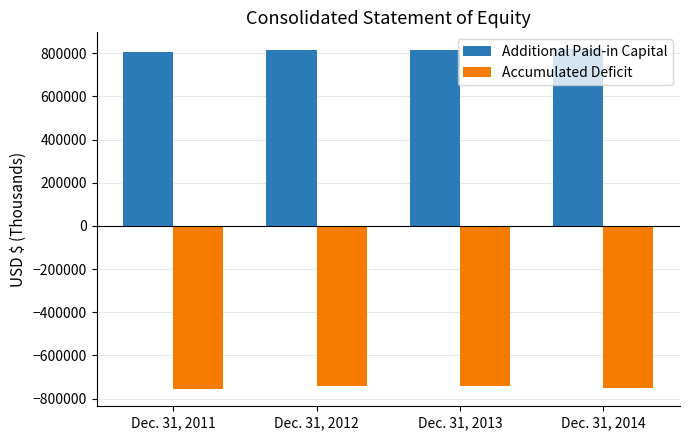

Which series has the widest spread of values?

Accumulated Deficit